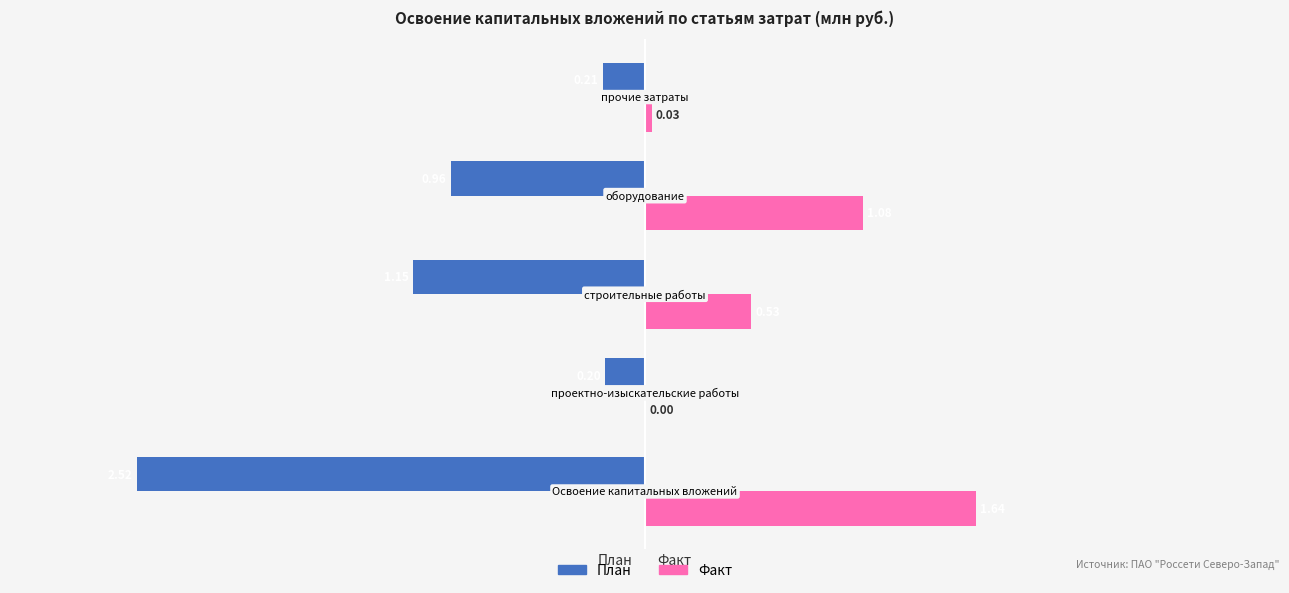

Which series has the largest total across all categories?

Факт